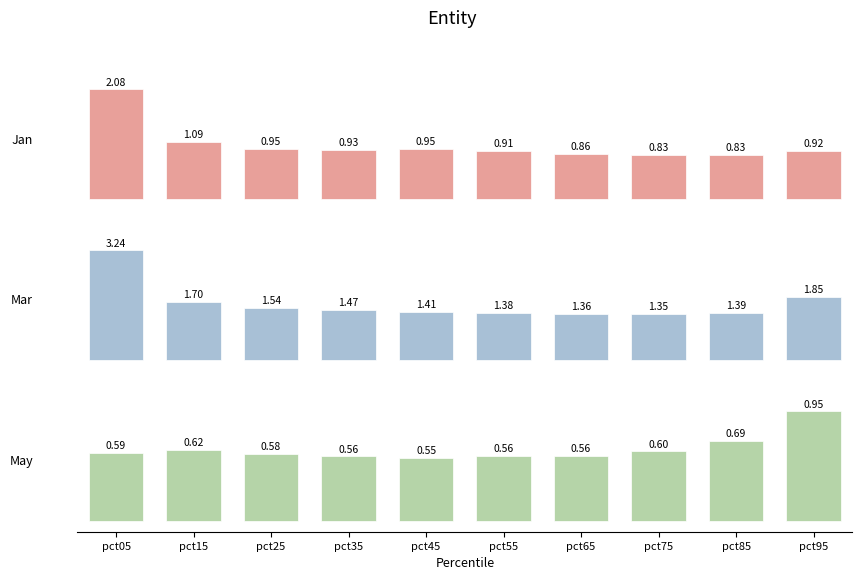

Between pct15 and pct25, which is larger?

pct15